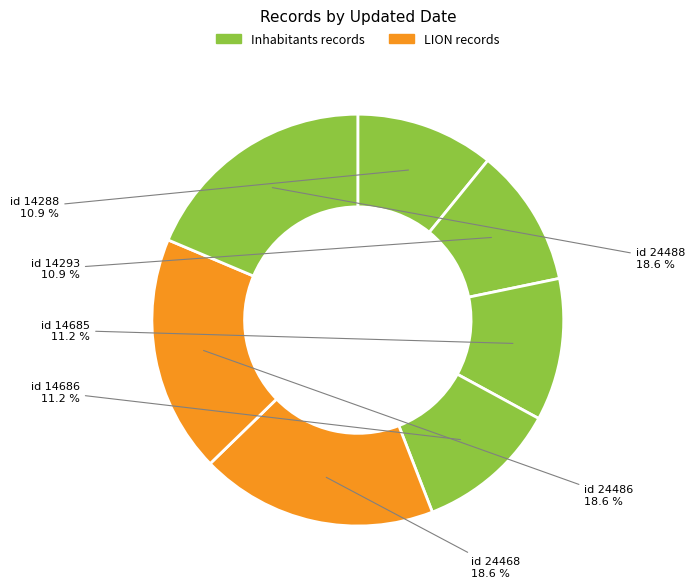

Does any single category account for the majority?

No